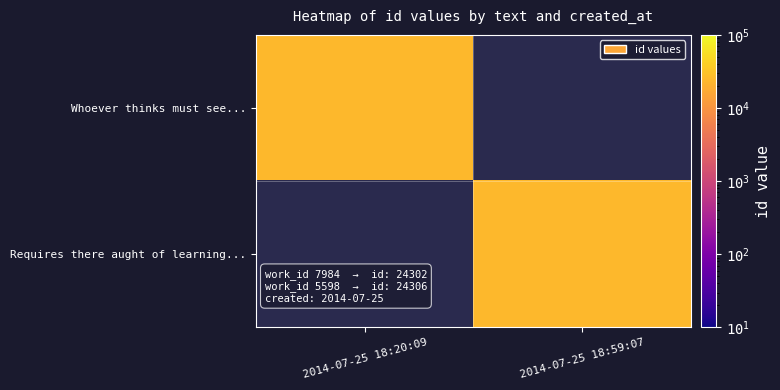

At 2014-07-25 18:20:09, list the series in order from largest to smallest.

Whoever thinks must see..., Requires there aught of learning...